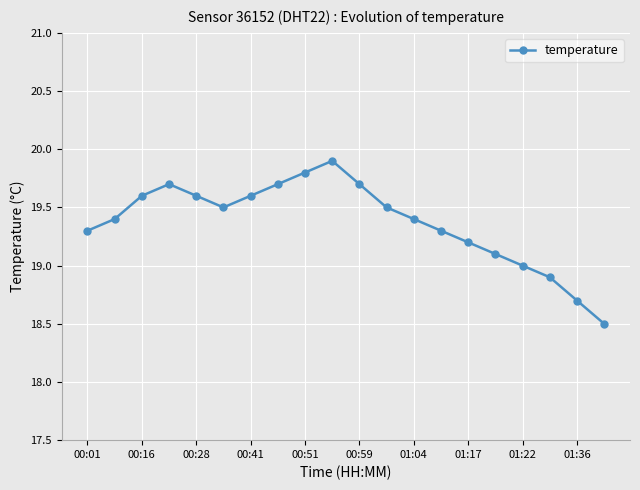

What is the average value?

19.4